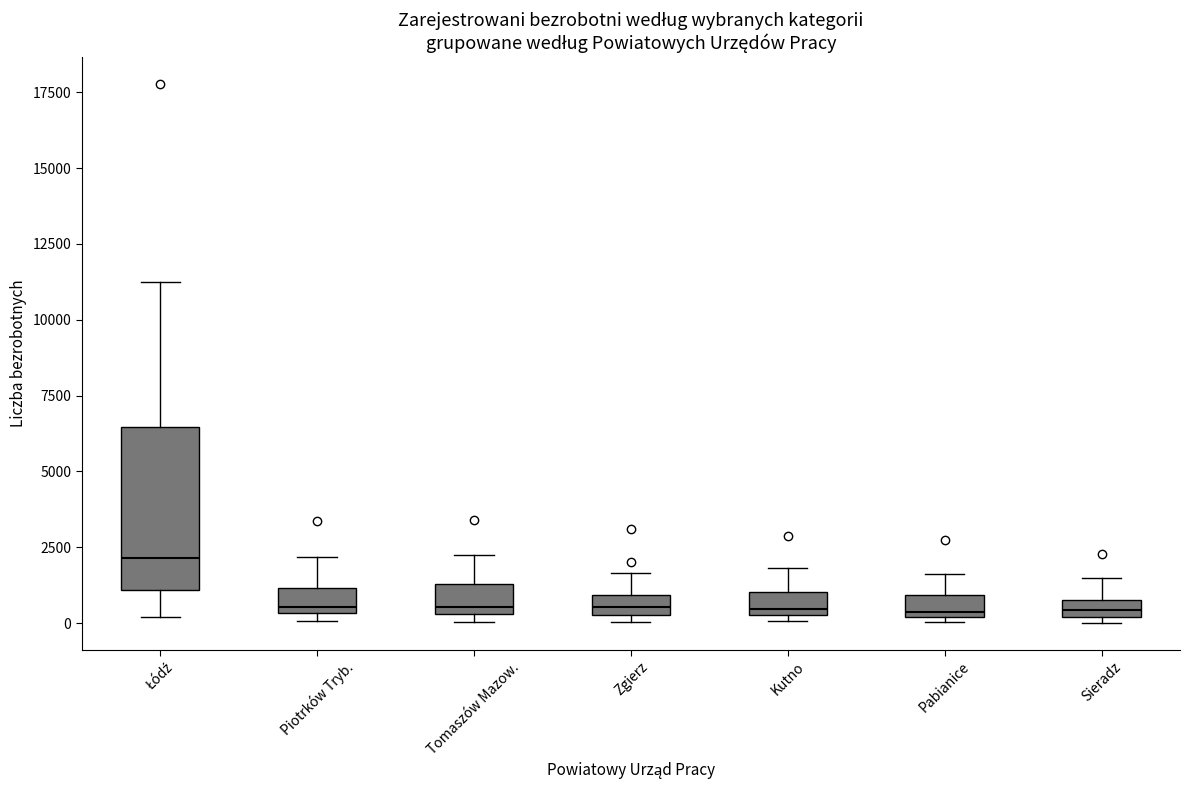

Which box has the highest median line?

Łódź